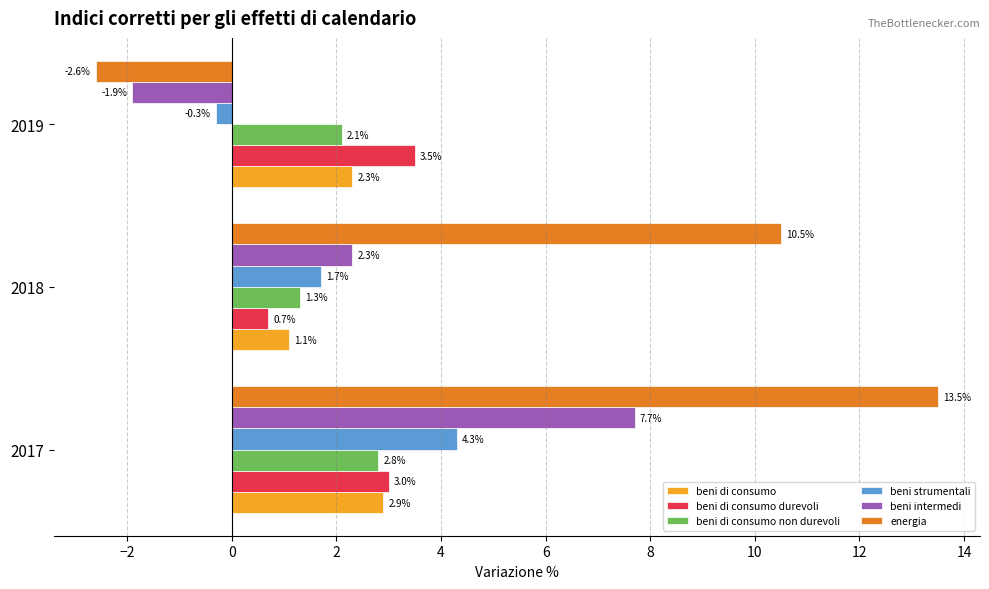

At how many categories does at least one series exceed 1?

3